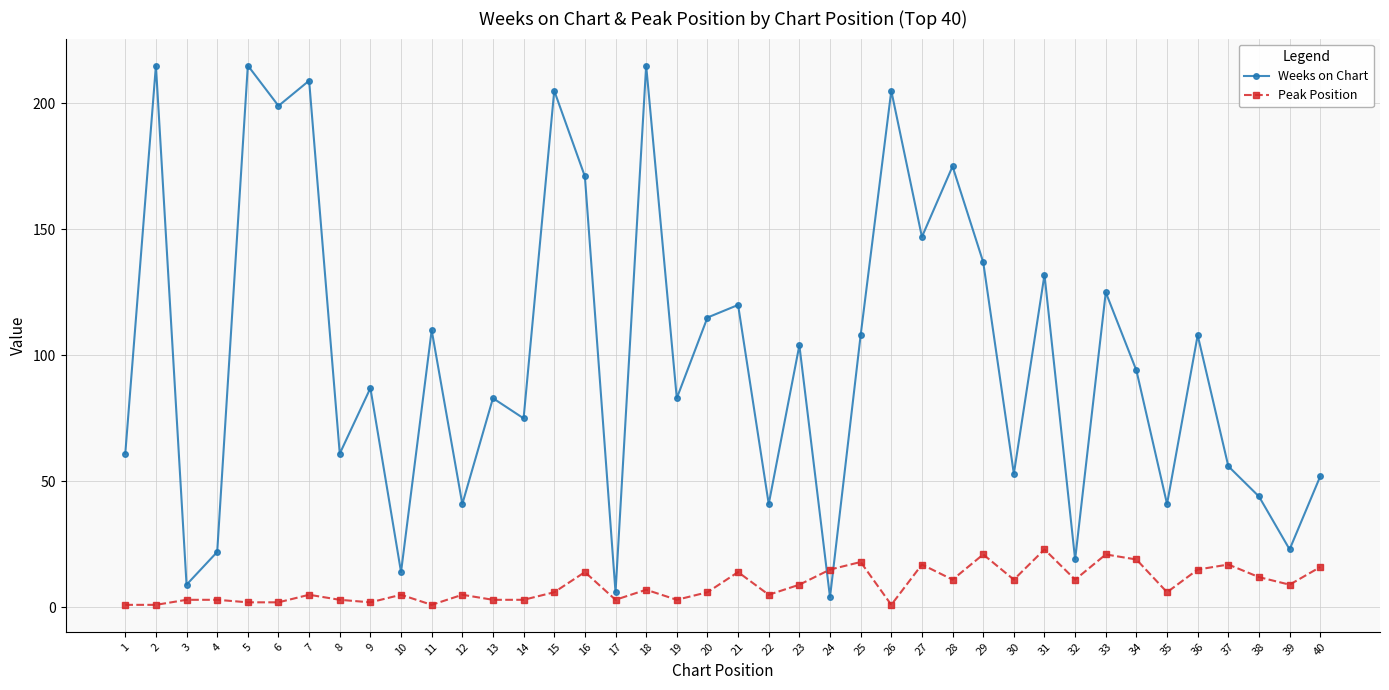

The value of Weeks on Chart at 18 is 215. True or false?

True